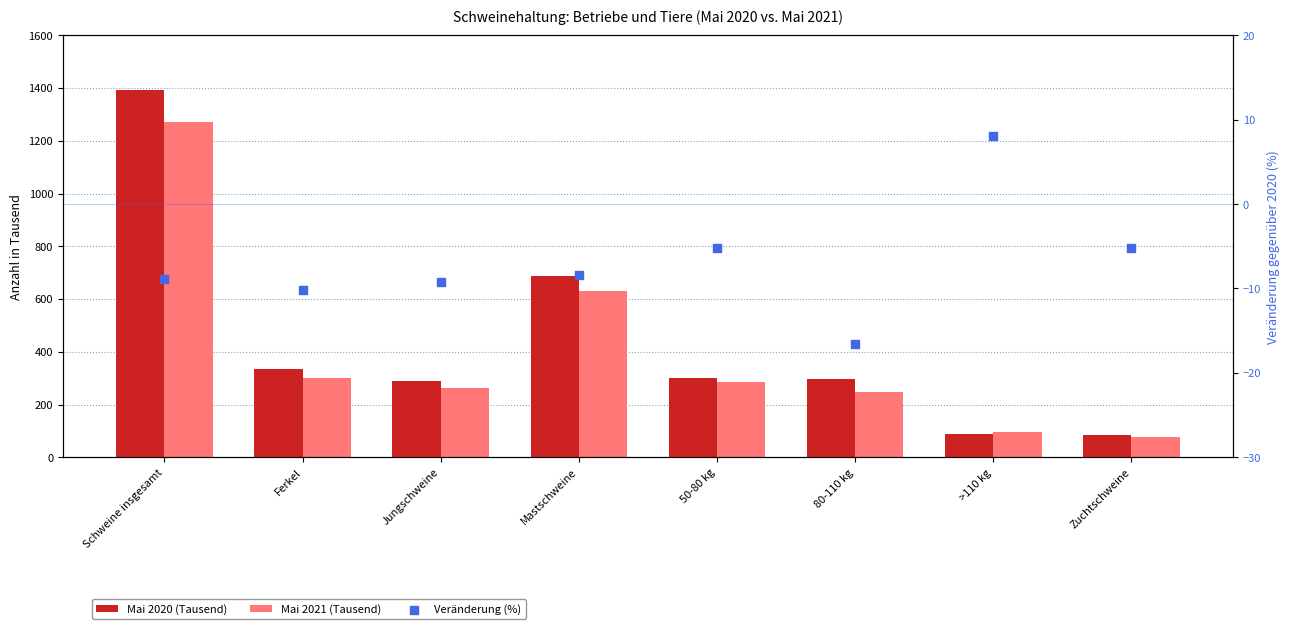

At which category is the sum across all series the highest?

Schweine insgesamt